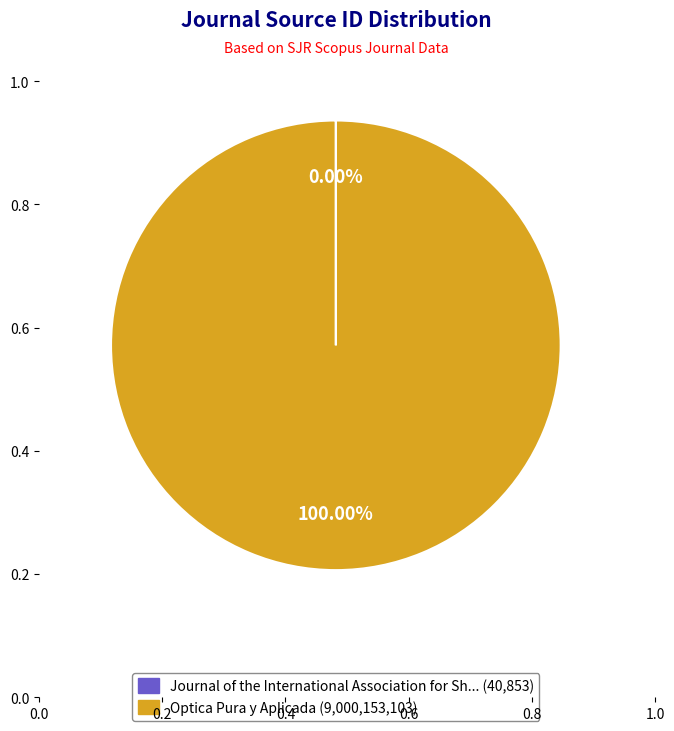

Is there any slice that represents more than half of the pie?

Yes